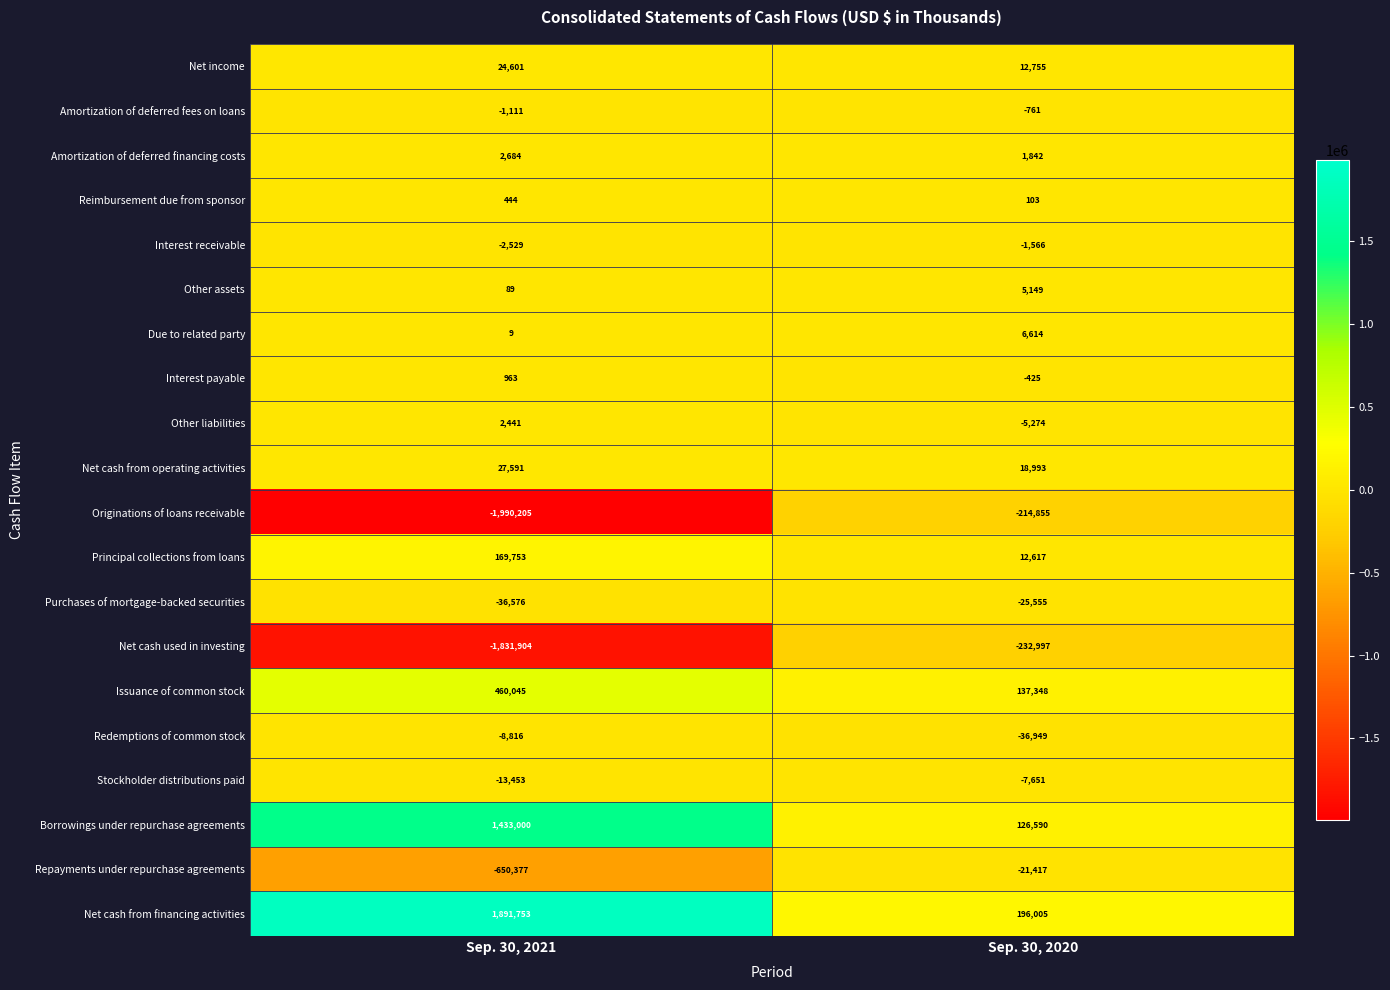

What value does the Interest payable series have at Sep. 30, 2020?

-425